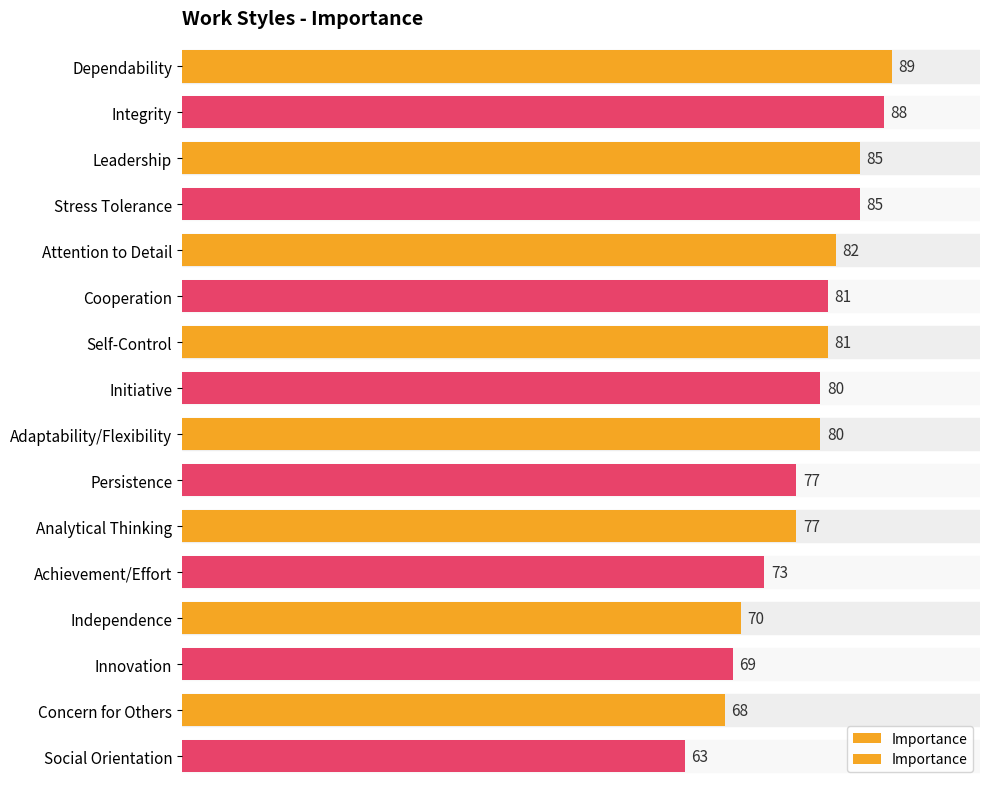

True or false: the data shows 106 at Independence.

False